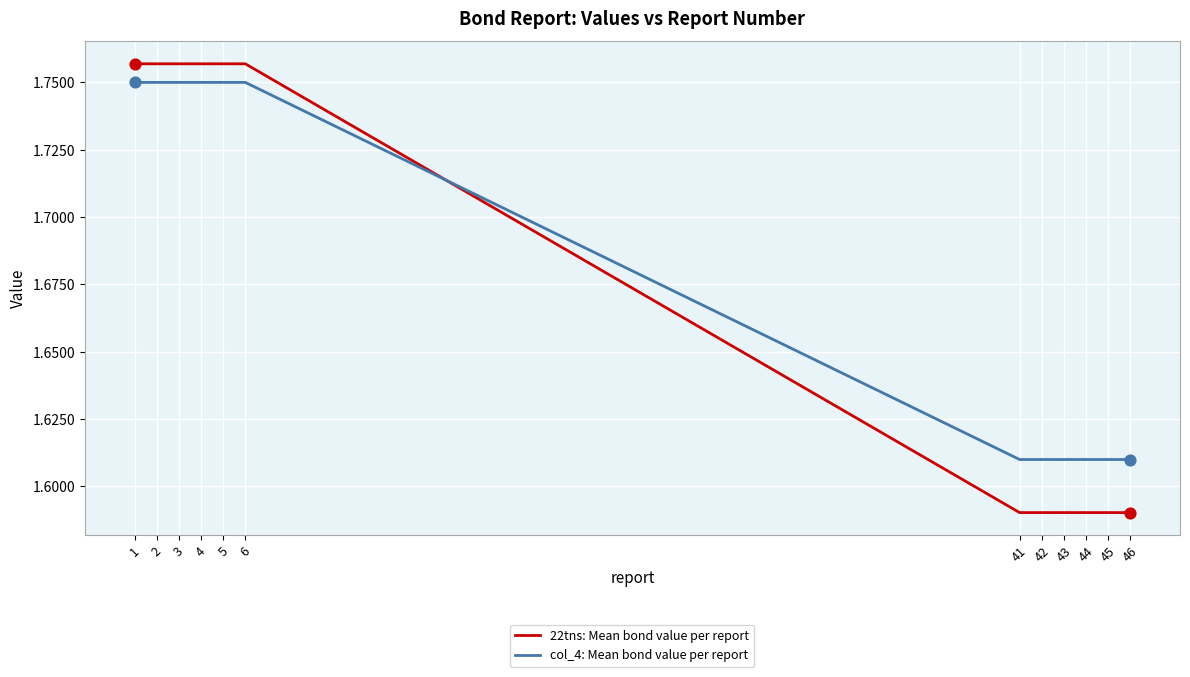

Which series has the widest spread of values?

22tns: Mean bond value per report